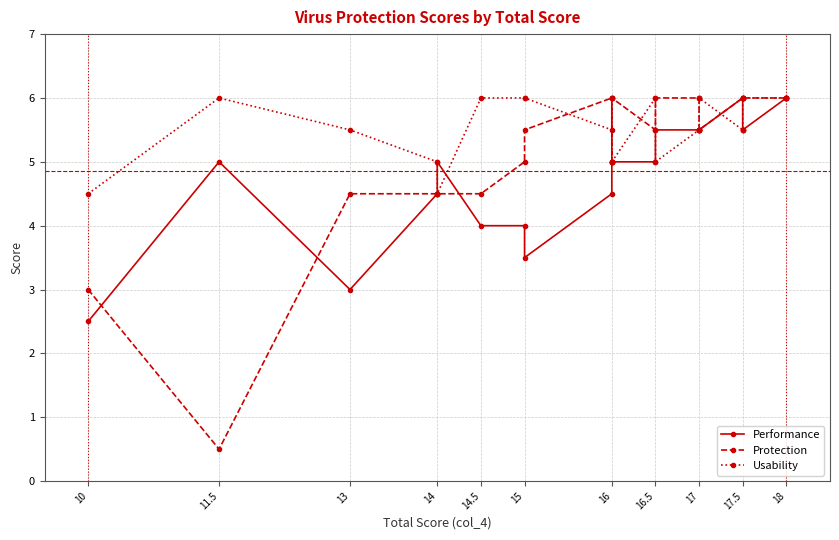

What is the label of the 11th point from the left?

16